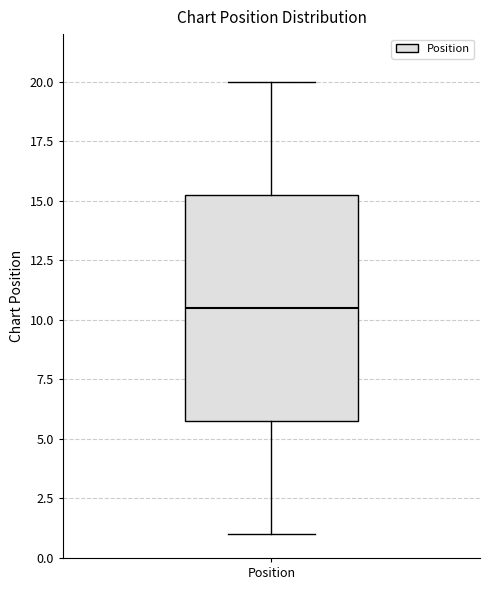

Transcribe this box plot: give where the median line is, the range the box spans, and where the two whiskers end, as read against the y-axis. The values are not printed on the chart, so give them approximately, as read against the axis.

median 10.5, box 6.0 to 15.5, whiskers 1.0 to 20.0